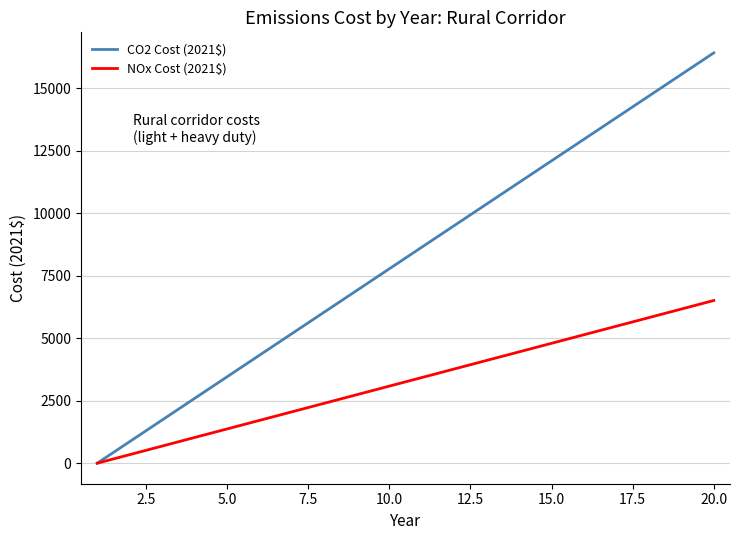

Which series has the largest range (max minus min)?

CO2 Cost (2021$)